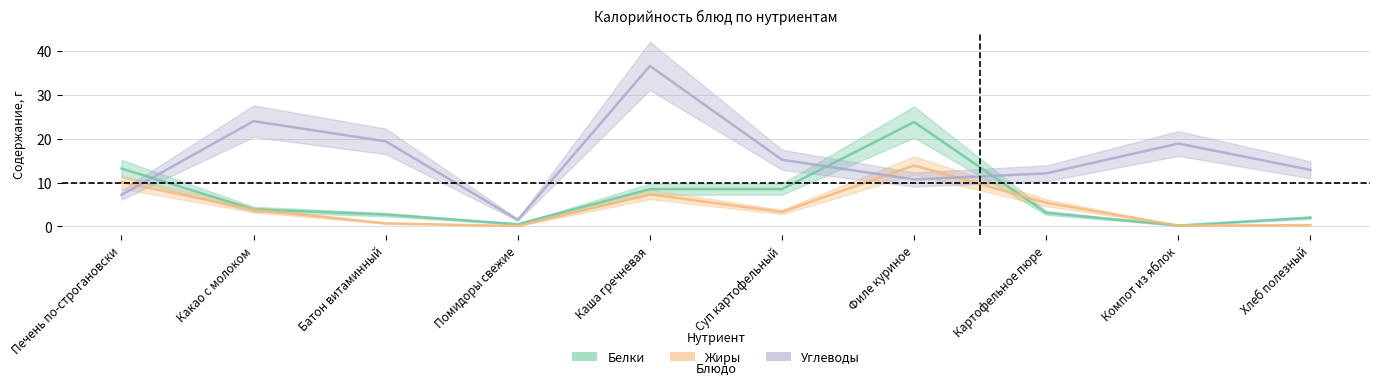

How many data points in Белки are less than 3?

4